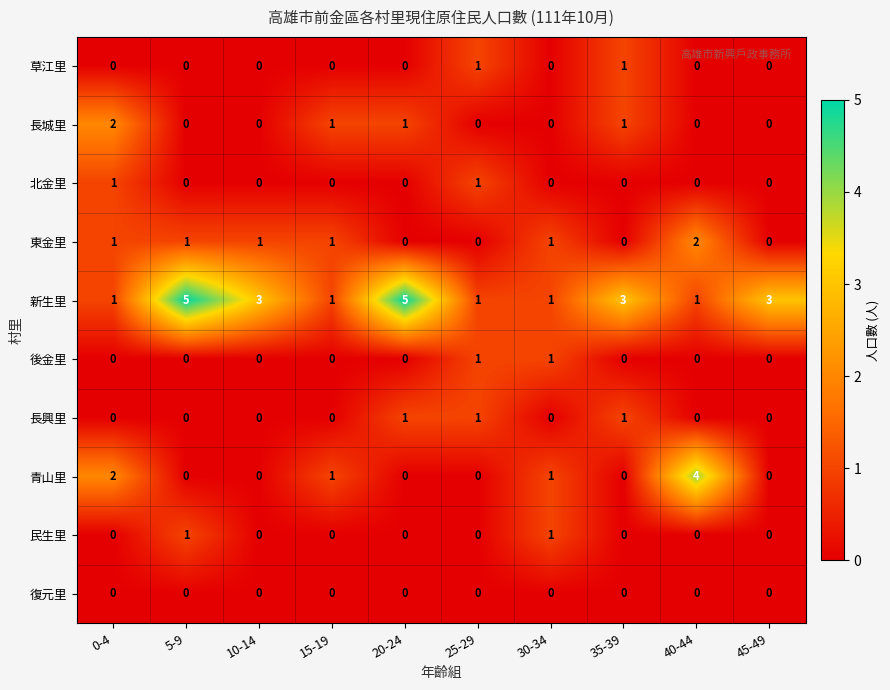

Which series changed the most between 10-14 and 30-34?

新生里